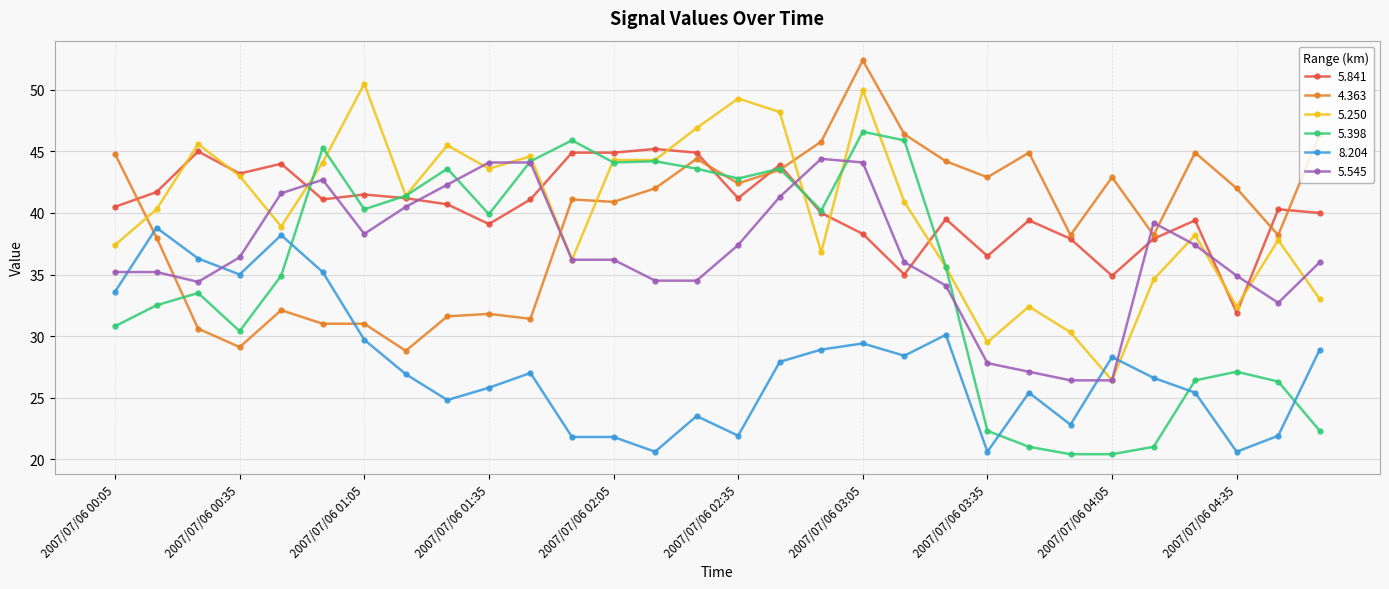

How many intersections are there between 5.398 and 4.363?

4